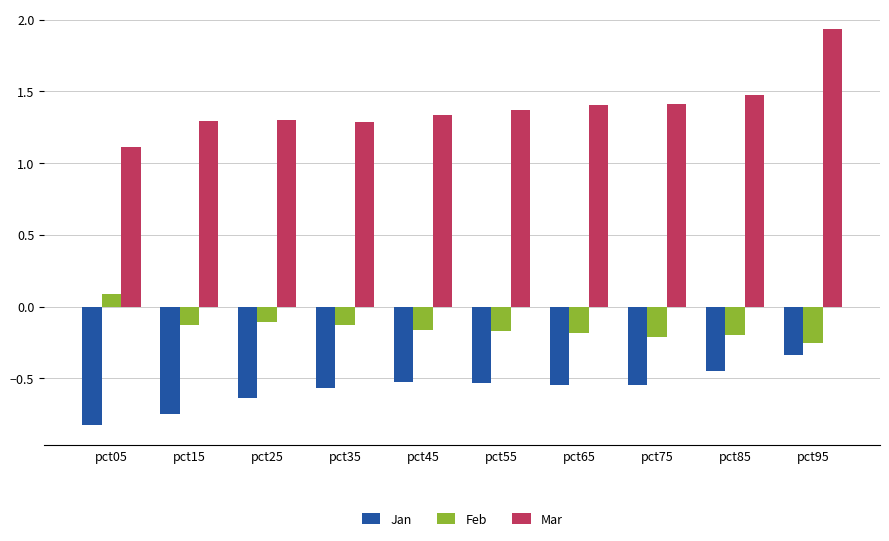

At which category is the sum across all series the highest?

pct95